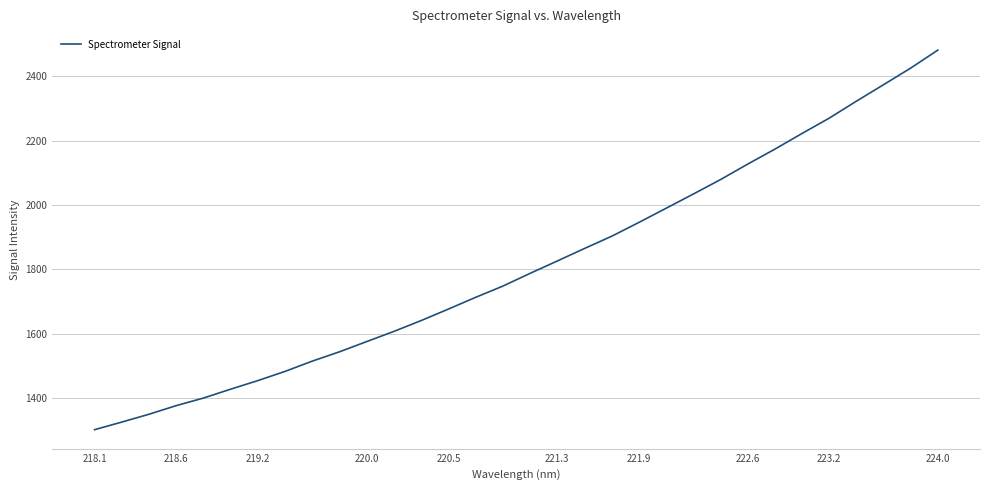

What is the greatest value displayed?

2481.0